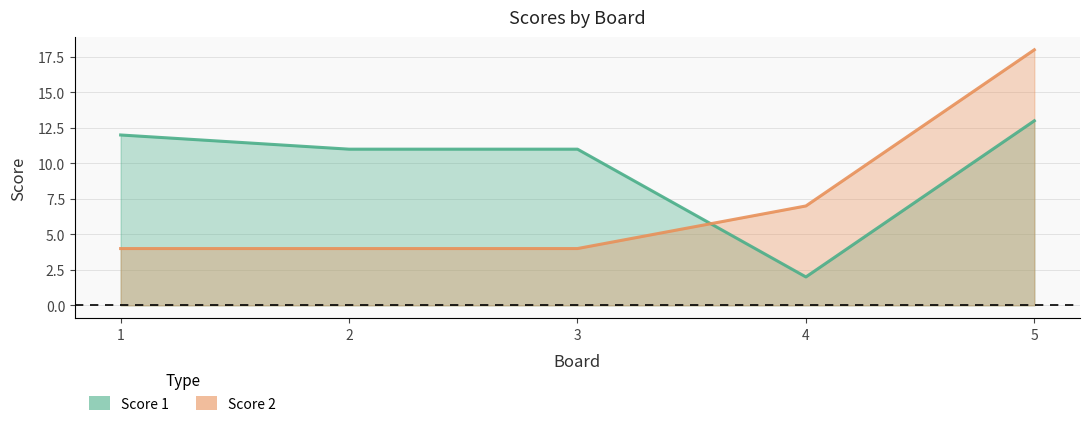

Which category has the lowest value across all series?

4